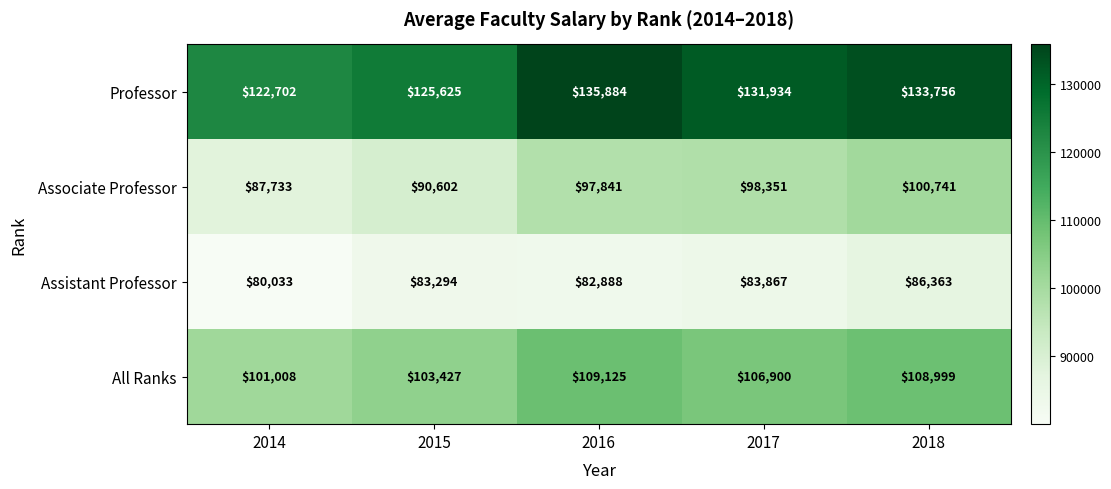

What is the smallest value displayed?

80033